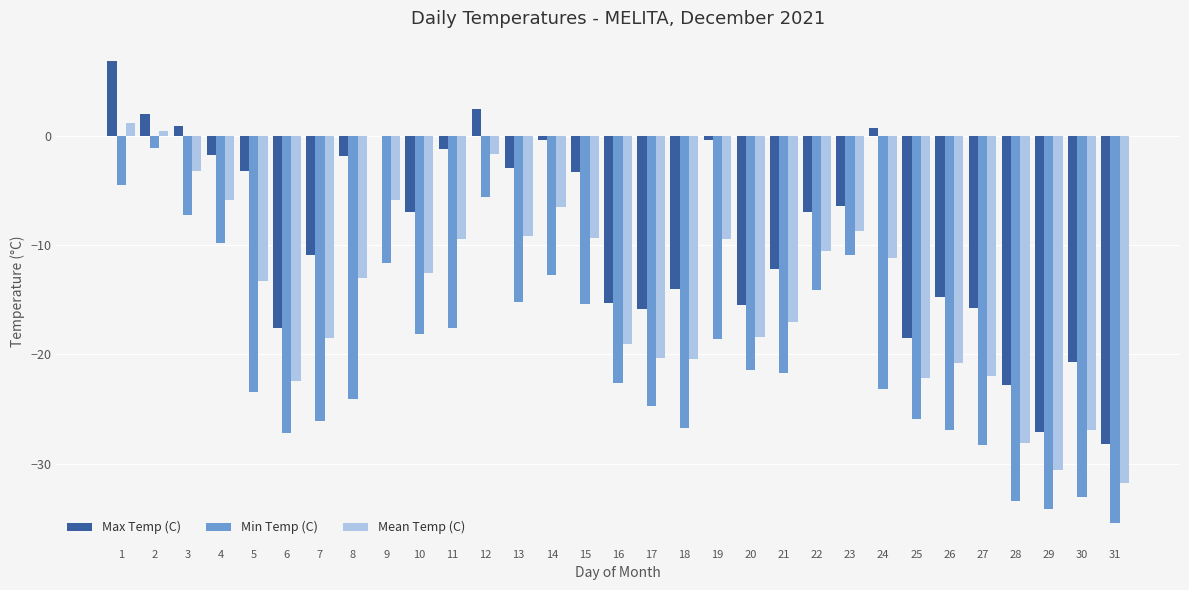

Is it true that Max Temp (C) equals -6.9 at 10?

True